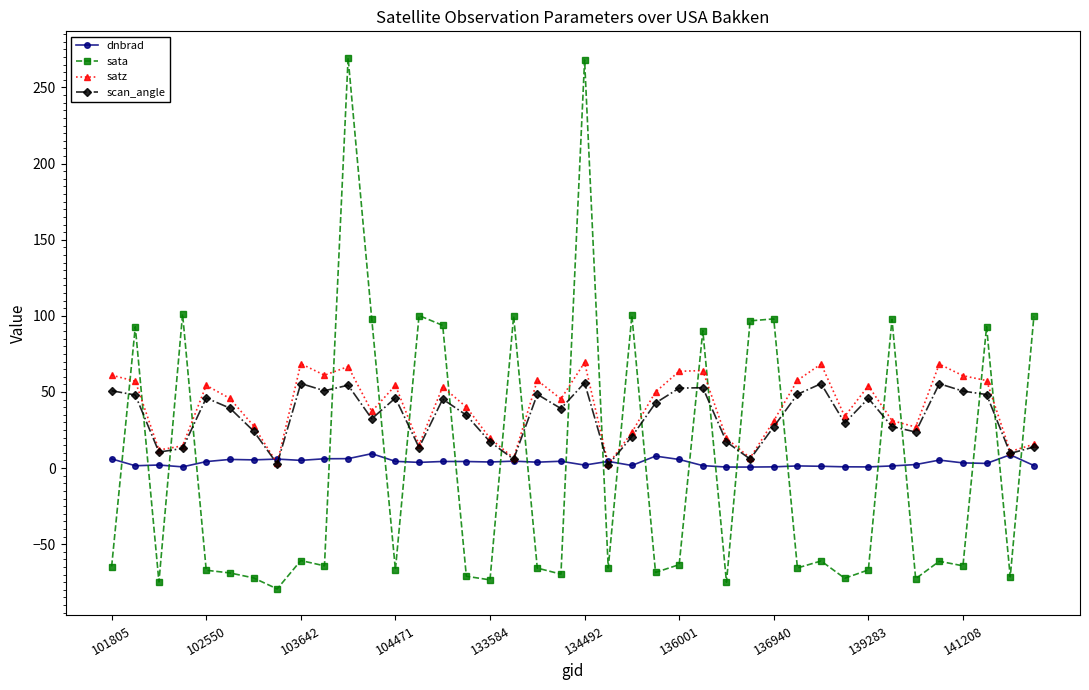

Which series has the largest range (max minus min)?

sata